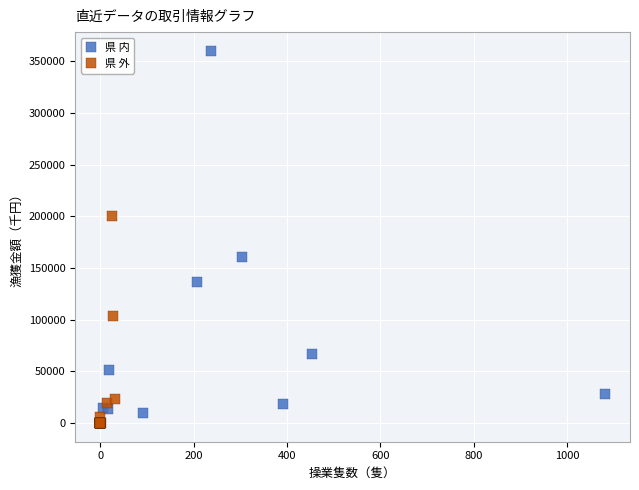

Which series has the widest spread of Y values?

県 内